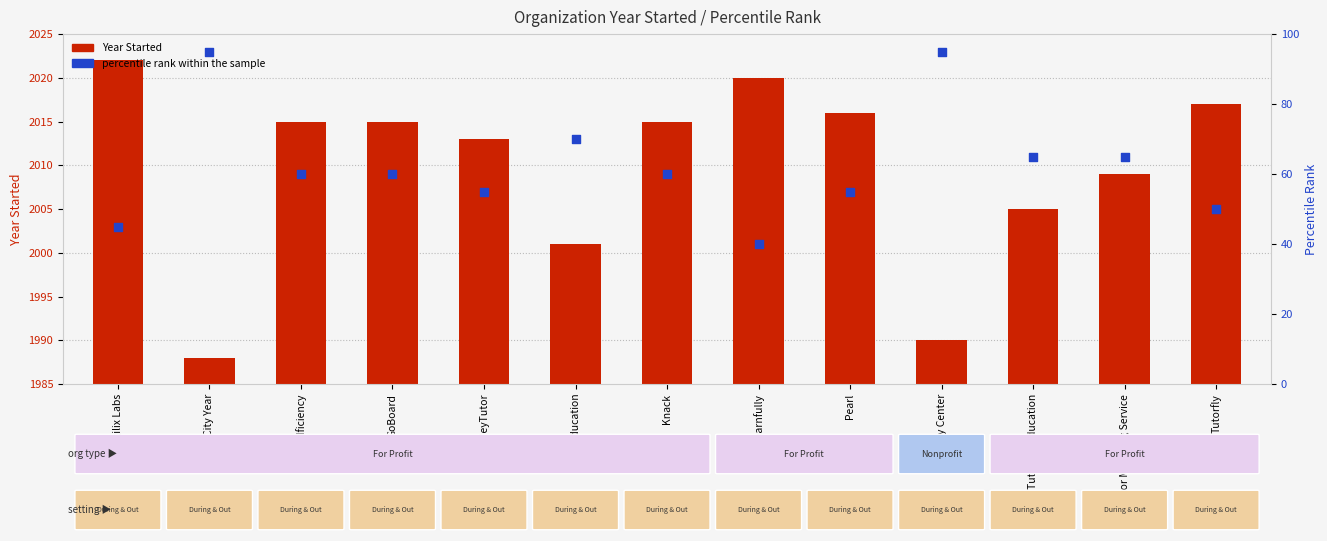

At how many categories does at least one series exceed 580?

13